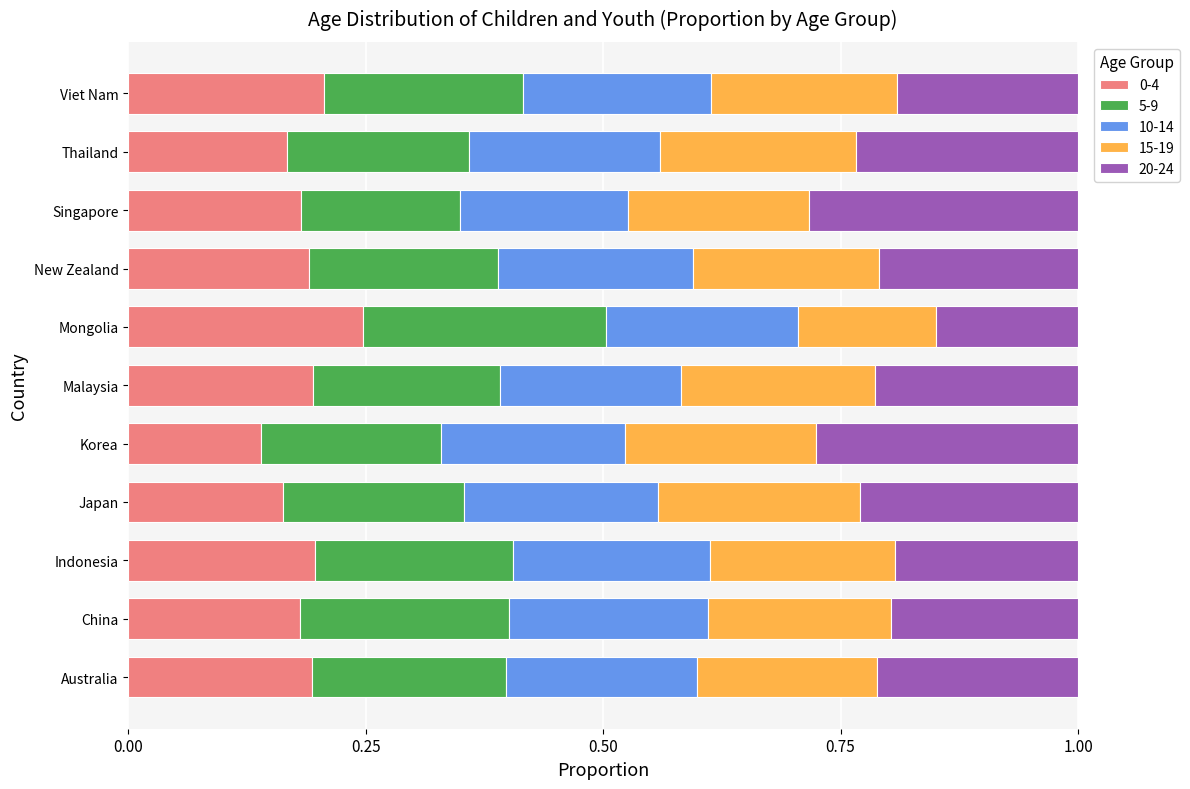

What is the total value across all series at New Zealand?

1.0